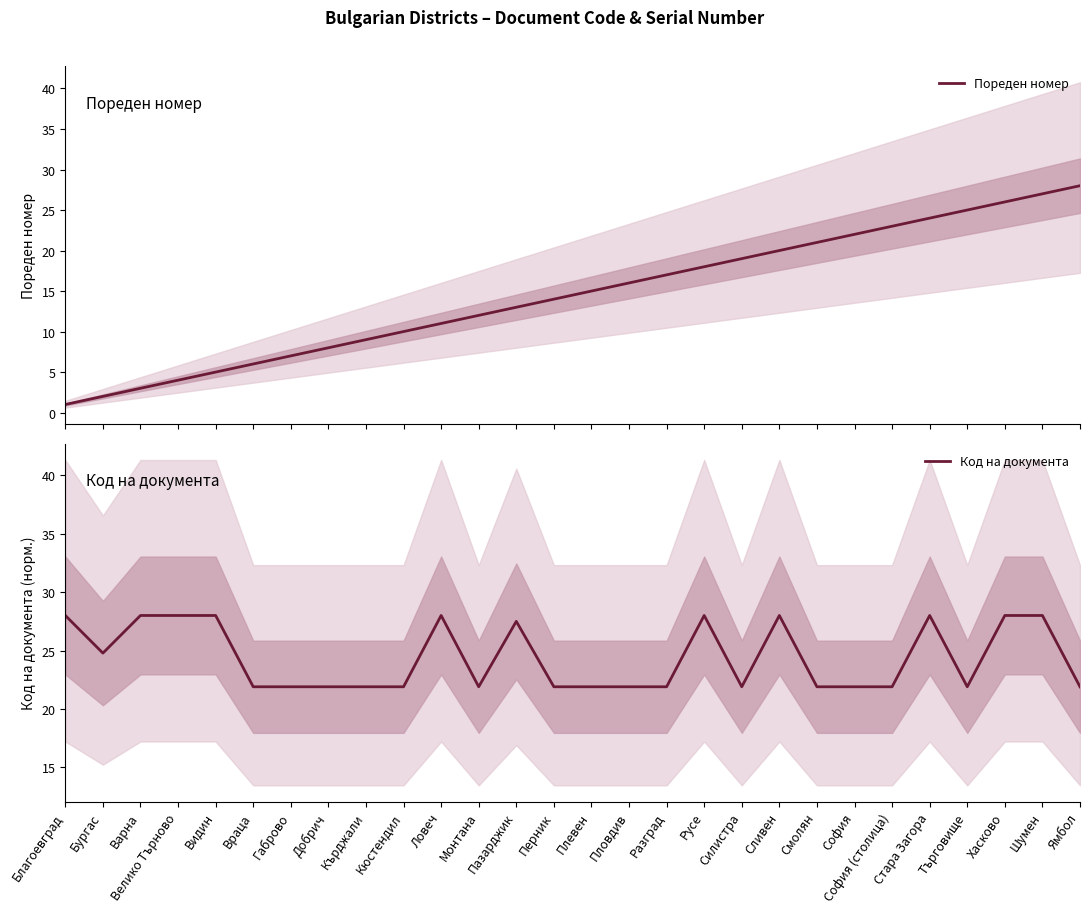

Is it true that Код на документа equals 33.7 at Бургас?

False